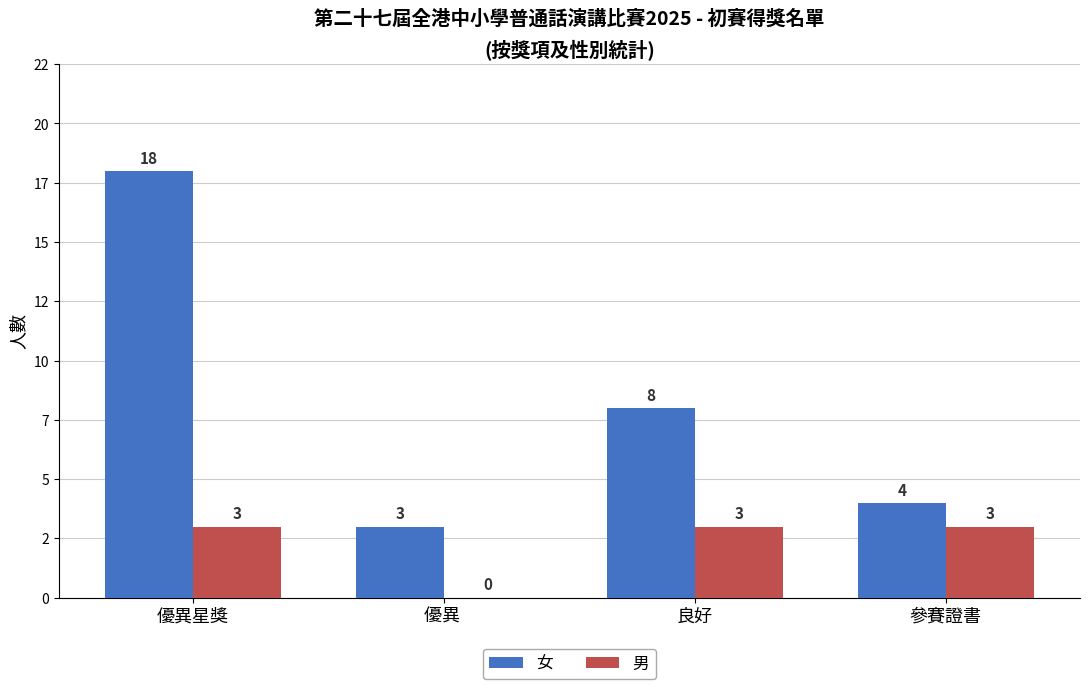

Reading left to right, list all the values displayed in this chart.

女: 優異星獎=18	優異 =3	良好=8	參賽證書=4
男: 優異星獎=3	優異 =0	良好=3	參賽證書=3